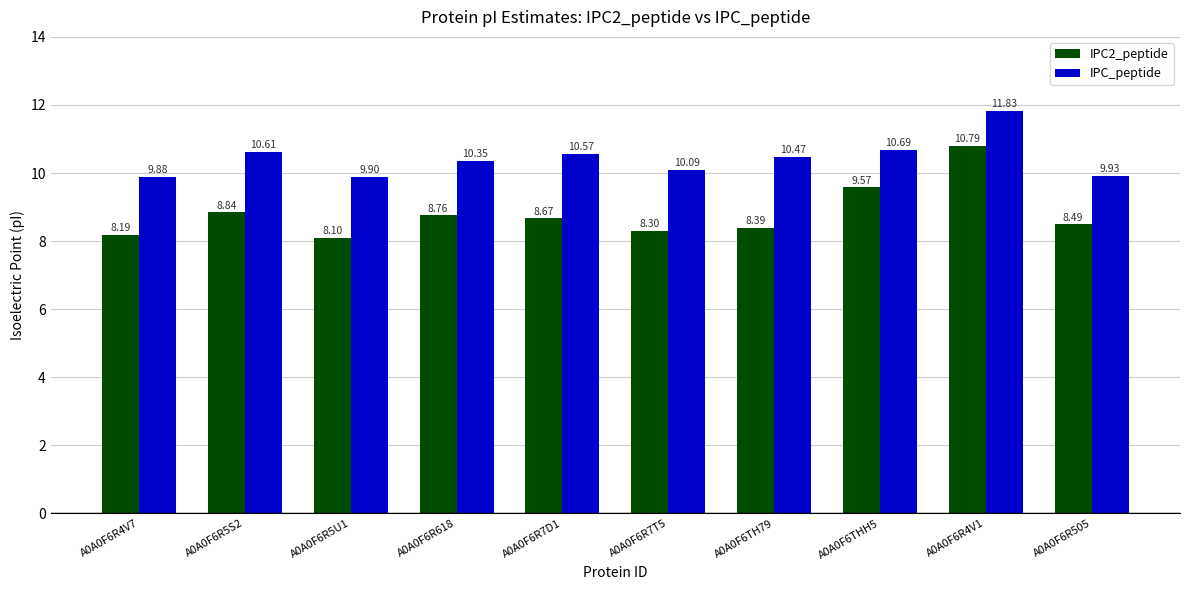

The IPC2_peptide series shows 11.6 at A0A0F6TH79. True or false?

False